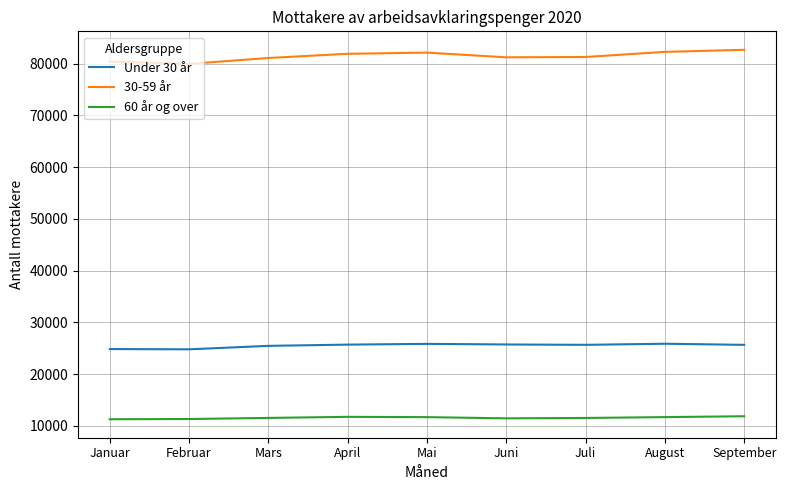

What is the difference between the highest and lowest values at August?

70619